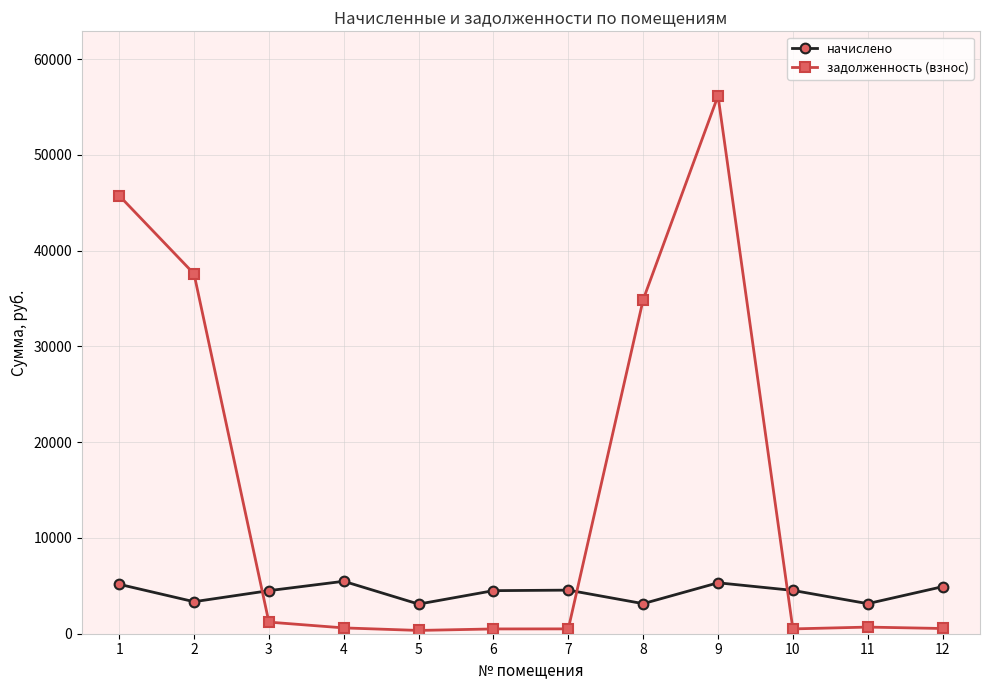

The начислено series shows 2722.0 at 9. True or false?

False